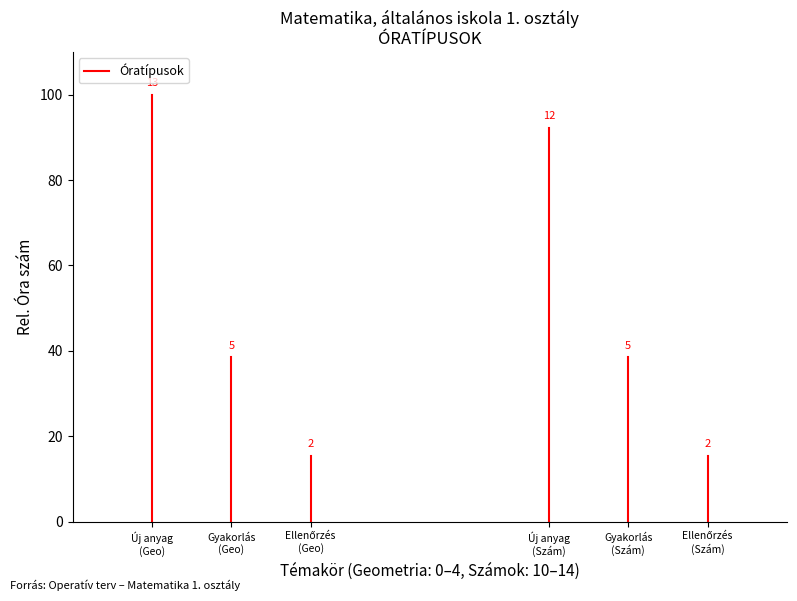

What is the average value?

50